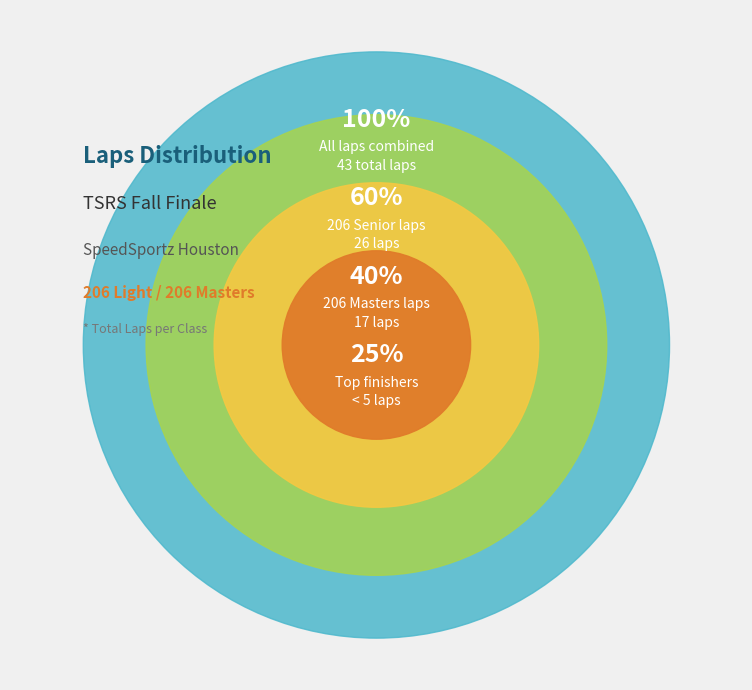

Does 206 Masters represent more than half of the total?

No